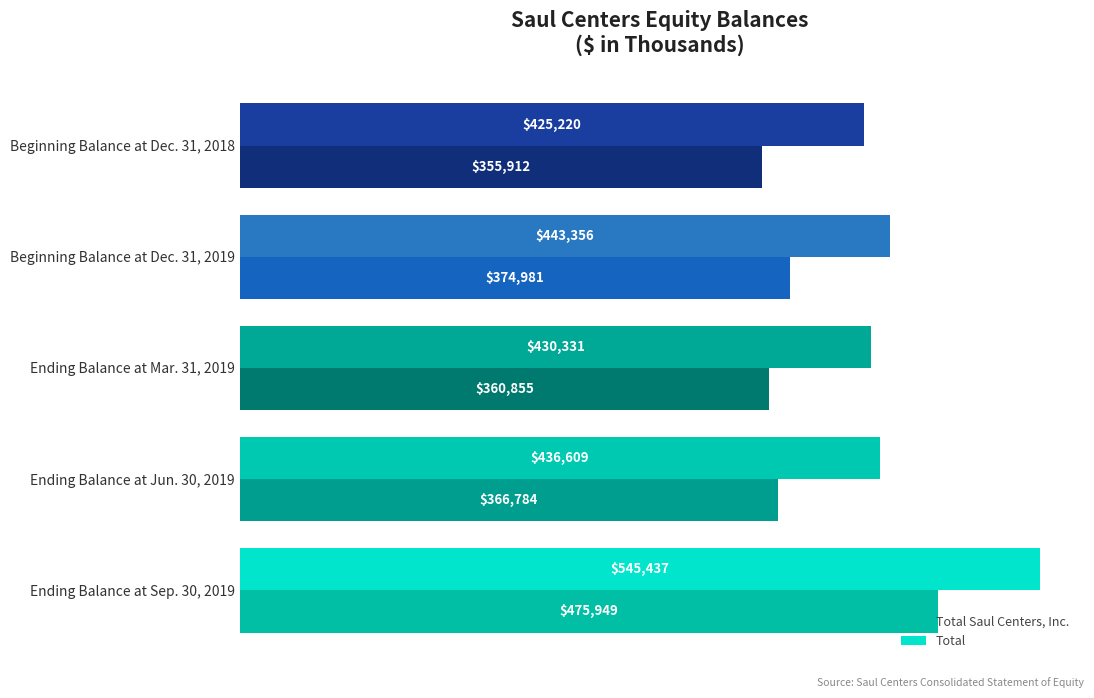

Is the value of Total Saul Centers, Inc. at Beginning Balance at Dec. 31, 2019 greater than the value of Total at Beginning Balance at Dec. 31, 2018?

No